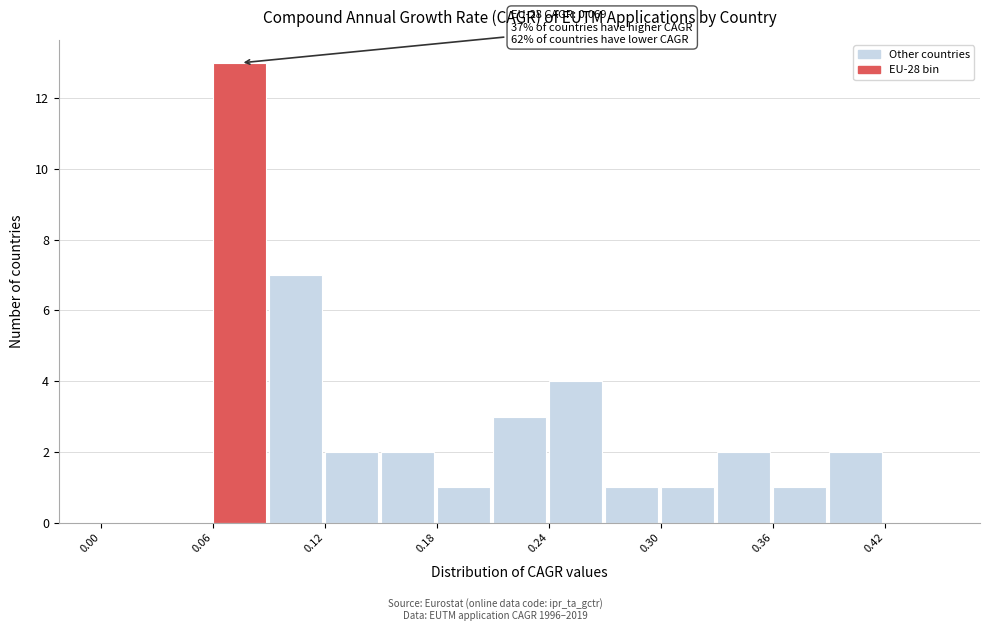

Read against the x-axis, roughly where is the centre of the tallest bar?

0.07